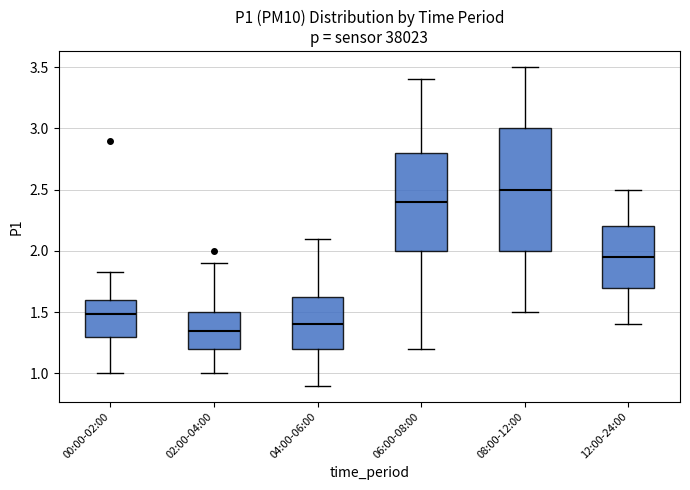

Where does the lower whisker of the box for 04:00-06:00 end on the y-axis? The values are not printed on the chart, so give them approximately, as read against the axis.

0.90